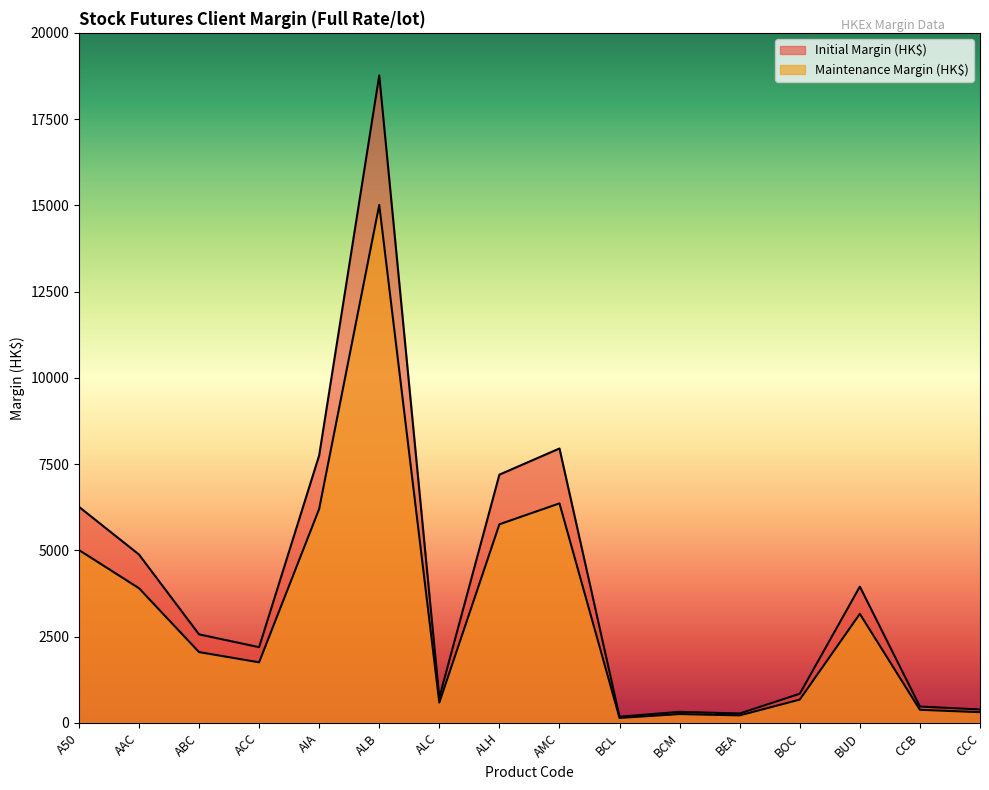

Rank the series by their maximum value, from lowest to highest.

Maintenance Margin (HK$), Initial Margin (HK$)